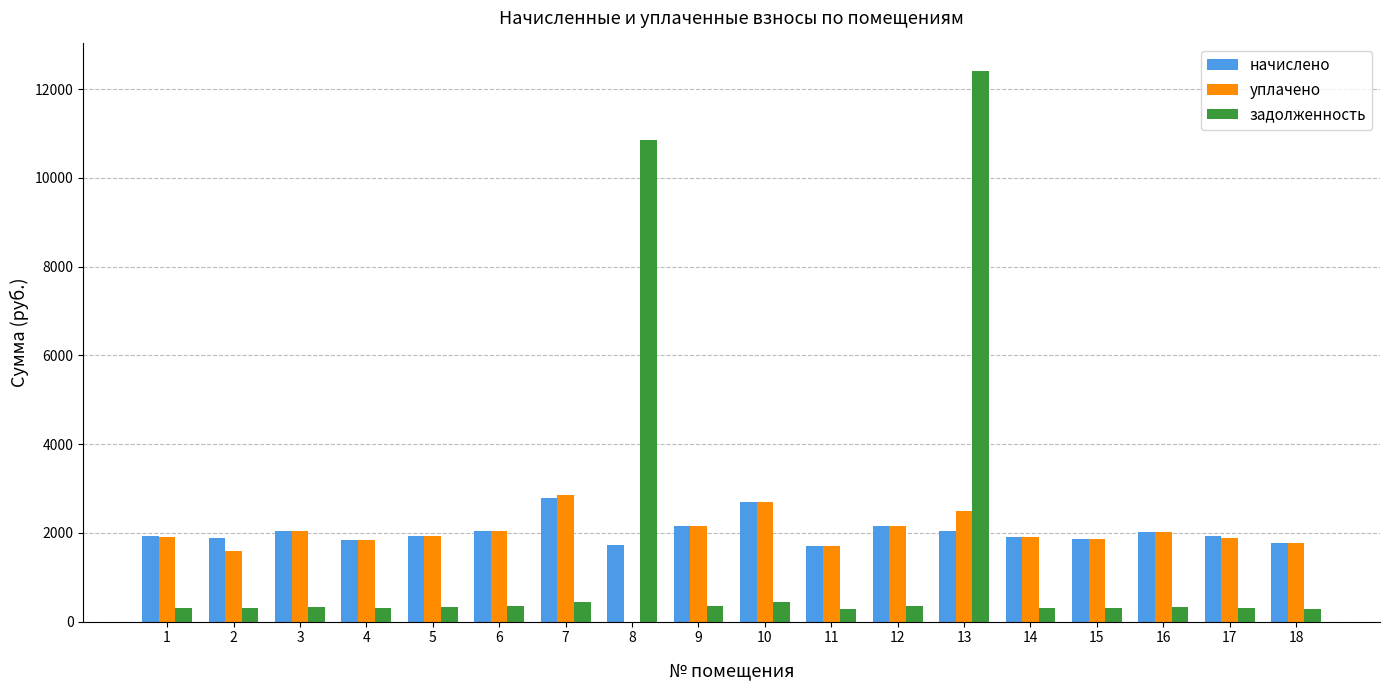

Are the bars horizontal?

No